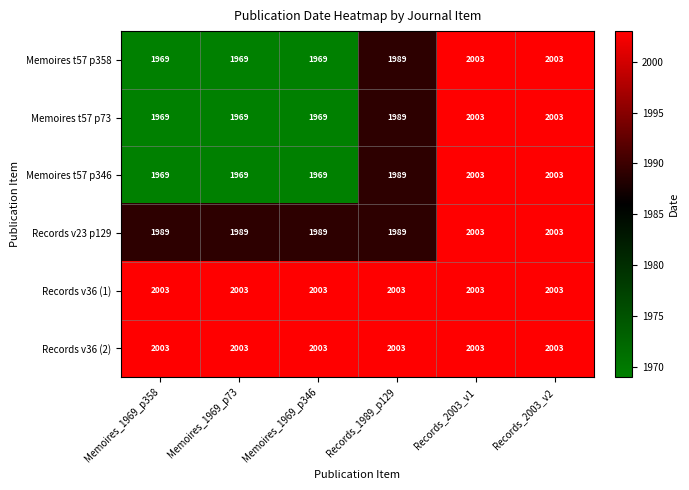

Where is Memoires t57 p73 nearest to the value 1986?

Records_1989_p129